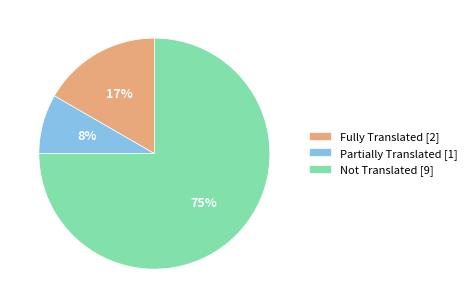

Rank the categories by value from highest to lowest.

Not Translated [9], Fully Translated [2], Partially Translated [1]